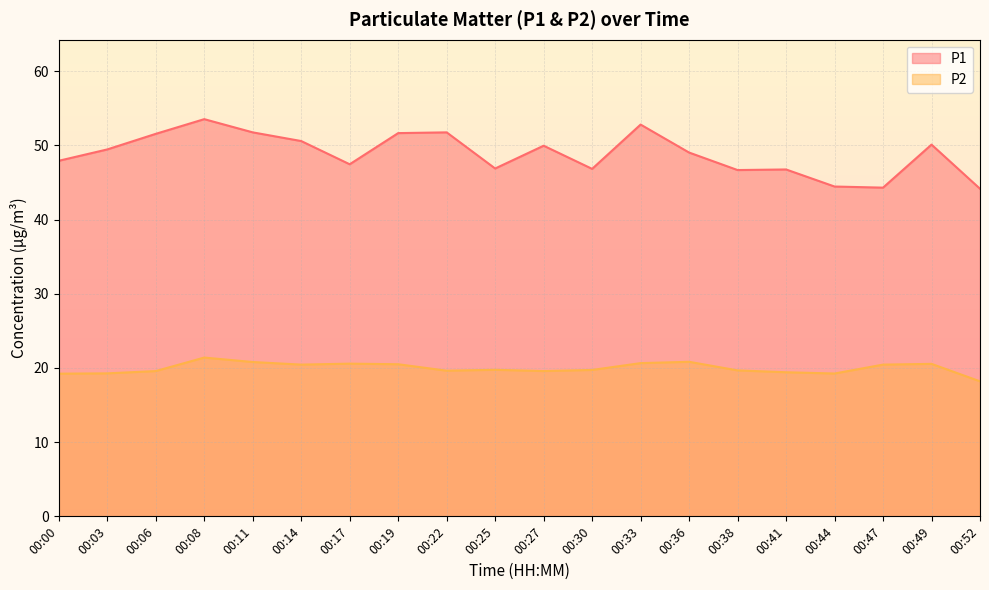

Does the chart have visible grid lines?

Yes